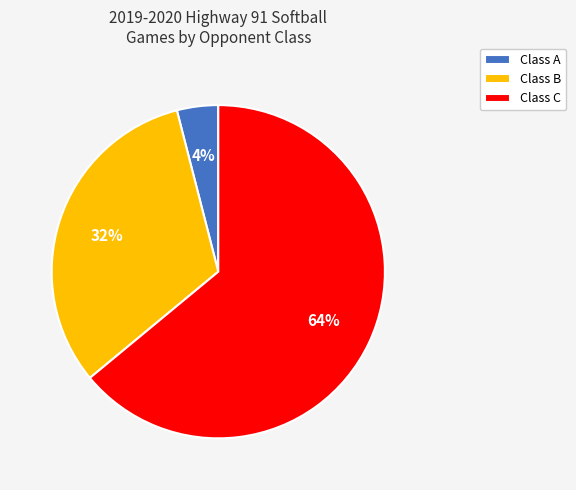

How many segments does this pie chart have?

3